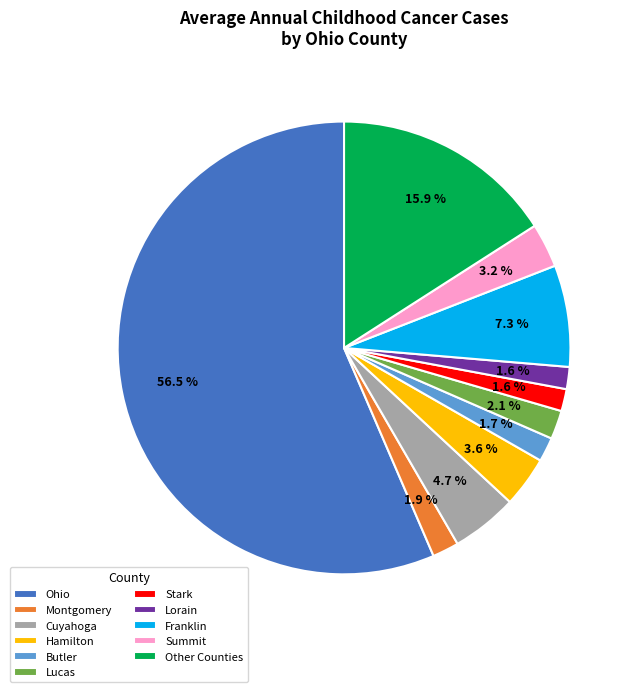

How many slices are in this pie chart?

11